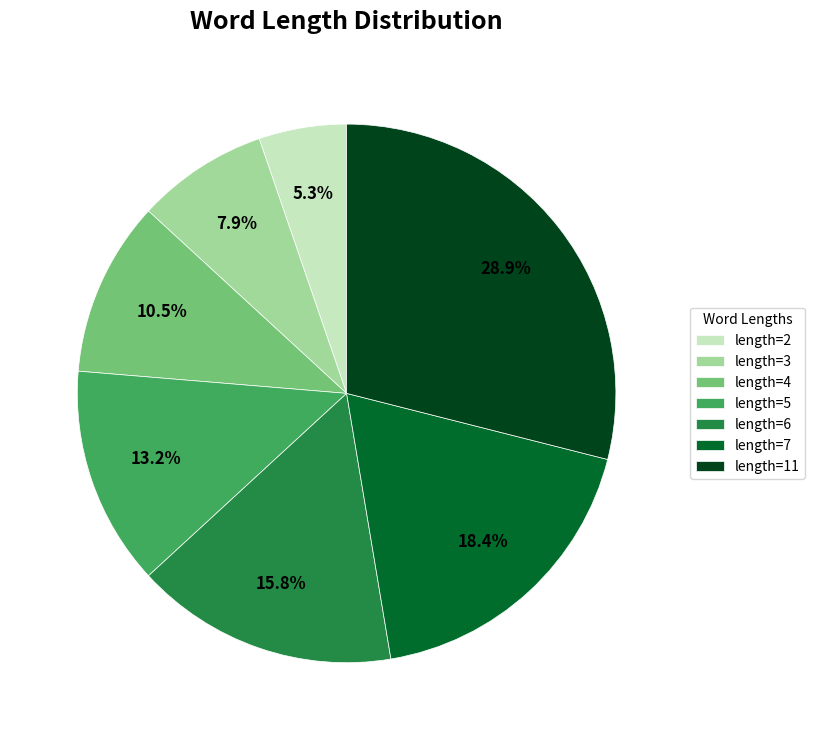

Does any single category account for the majority?

No